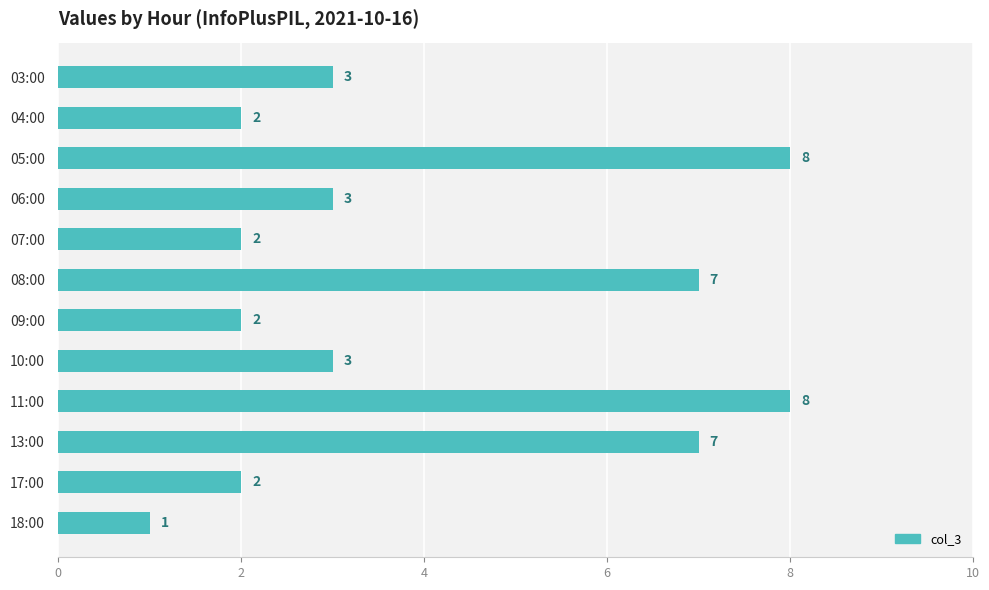

What is the difference between the maximum and minimum values?

7